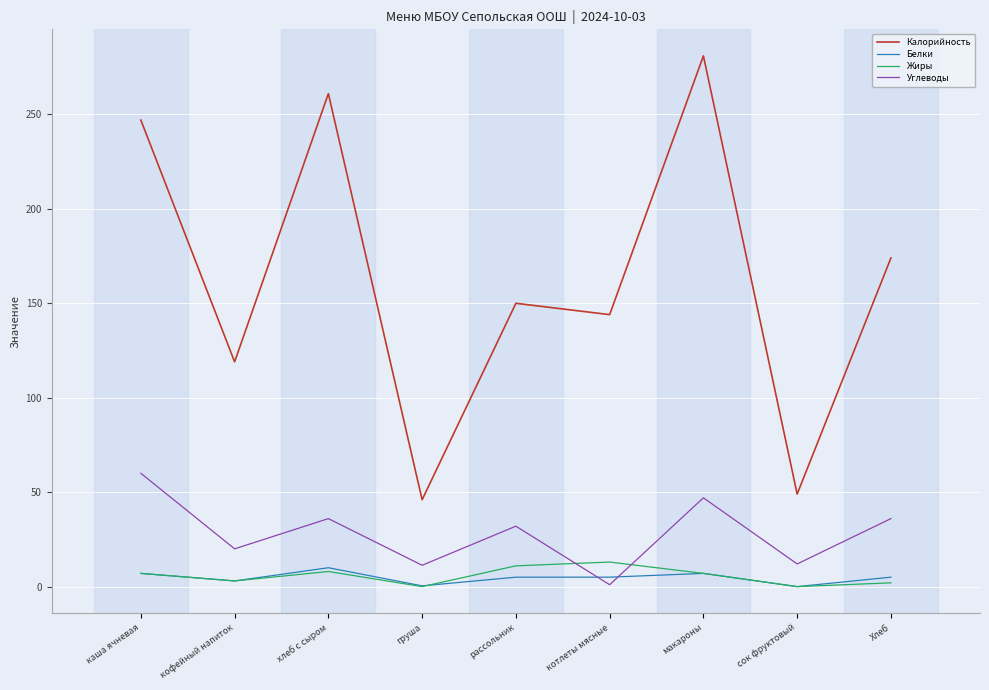

Does the chart display data point markers on the line(s)?

No